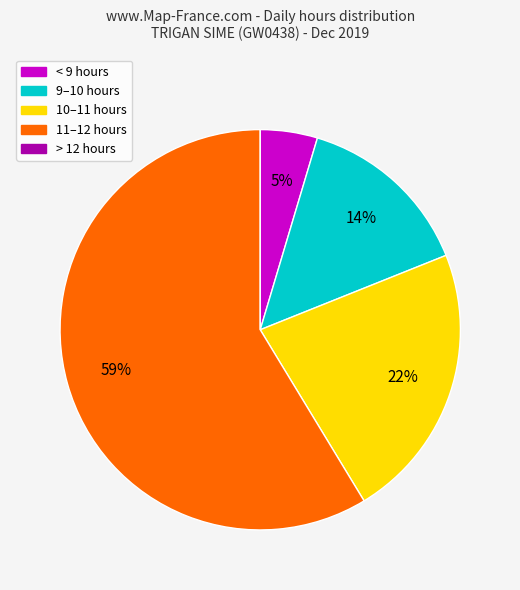

To the nearest percent, what is the average slice percentage?

20%